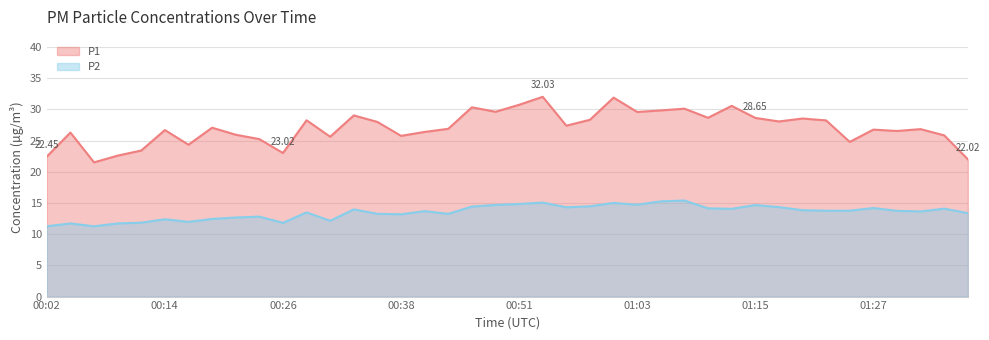

True or false: P1 and P2 cross at least once.

False